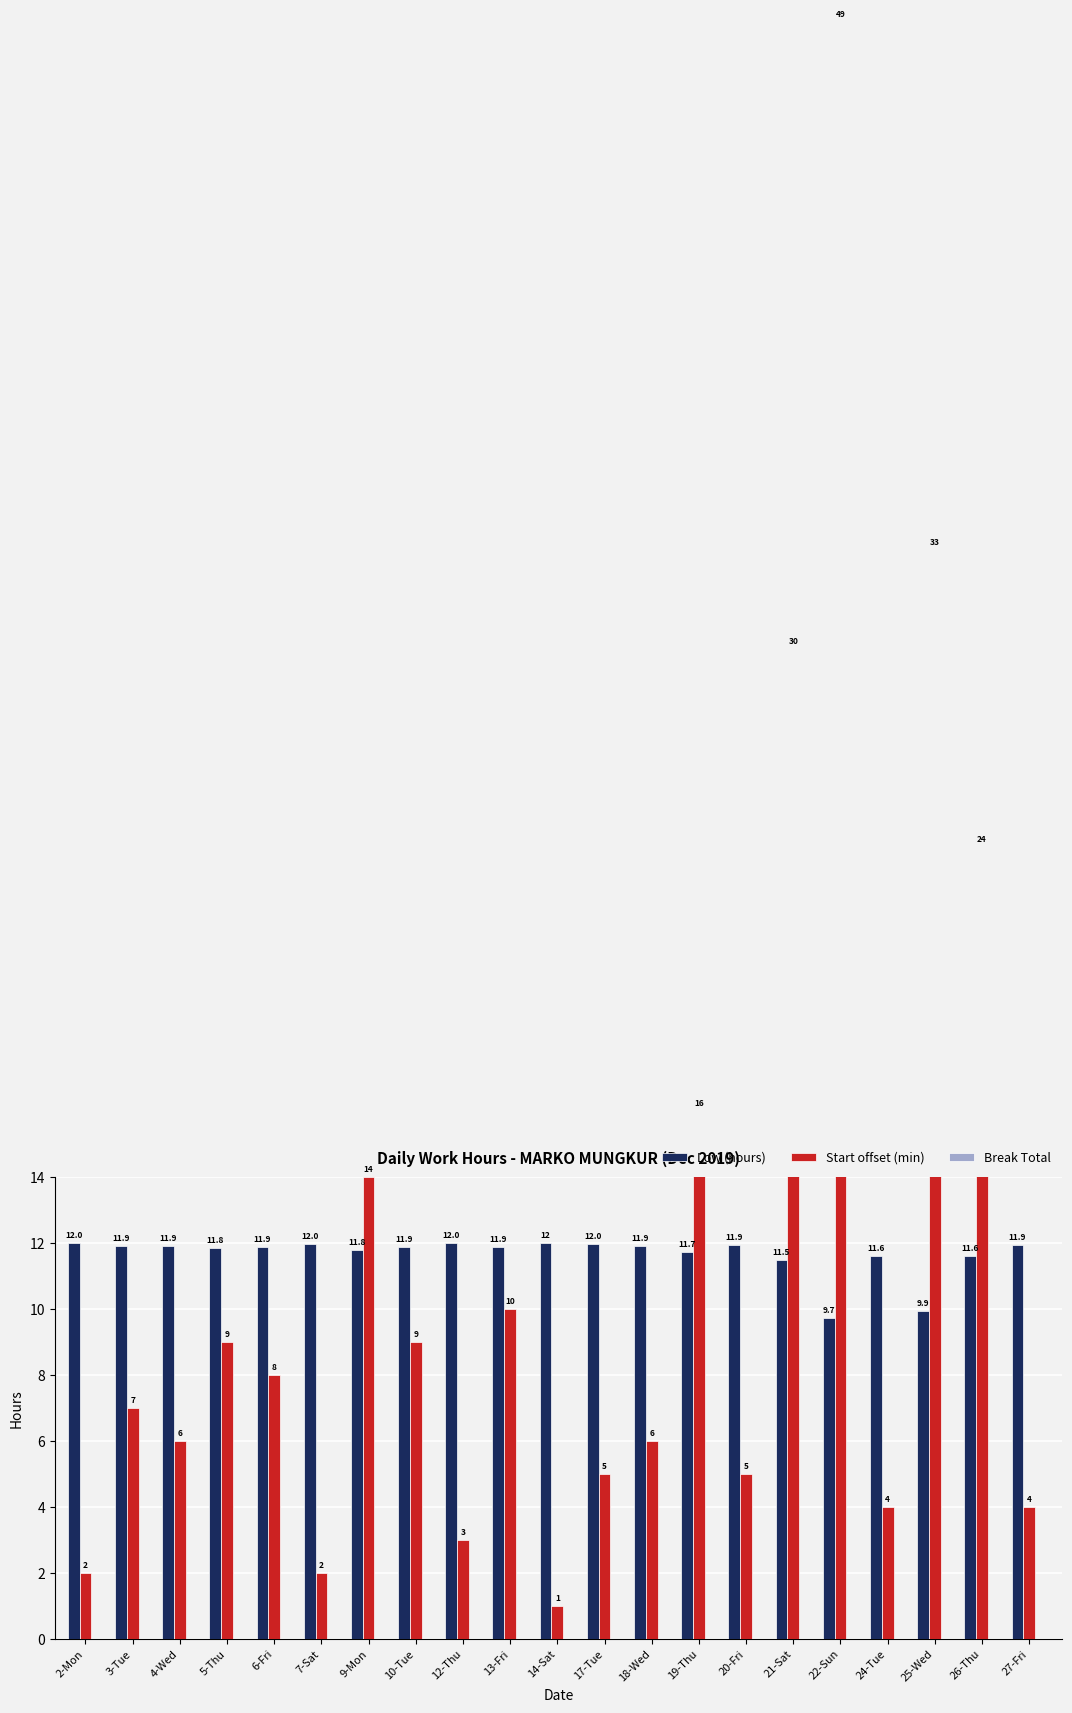

What is the difference between the maximum and minimum values in the Start offset (min) series?

48.0